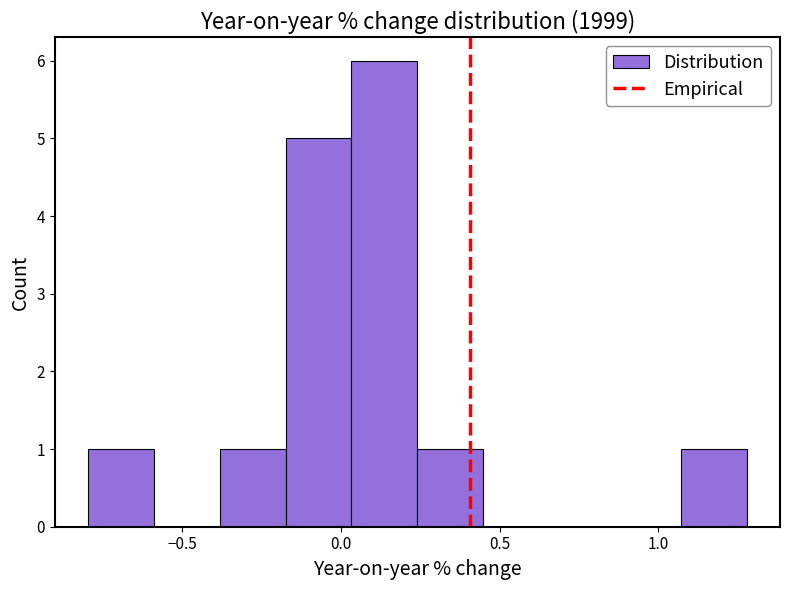

Over which range of the x-axis is the bar tallest?

0.05 to 0.25